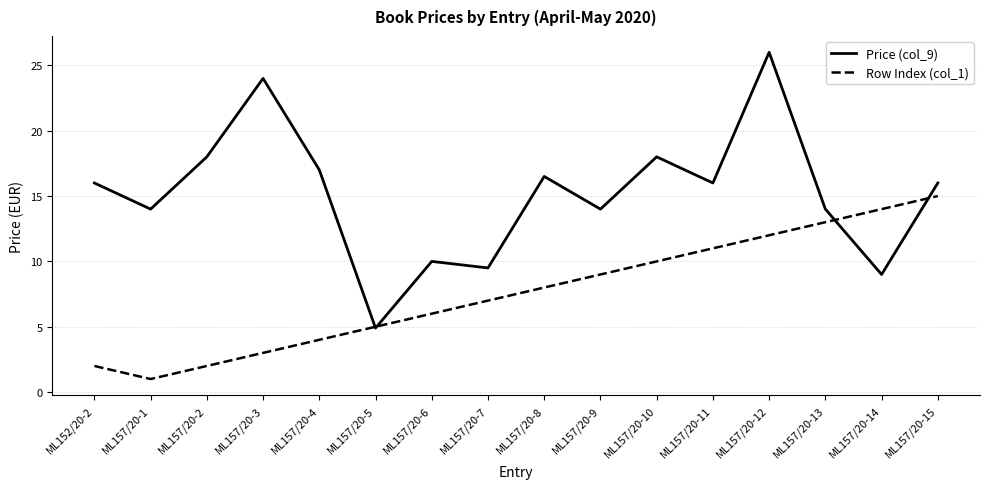

True or false: Row Index (col_1) has a value of 1.4 at ML157/20-5.

False